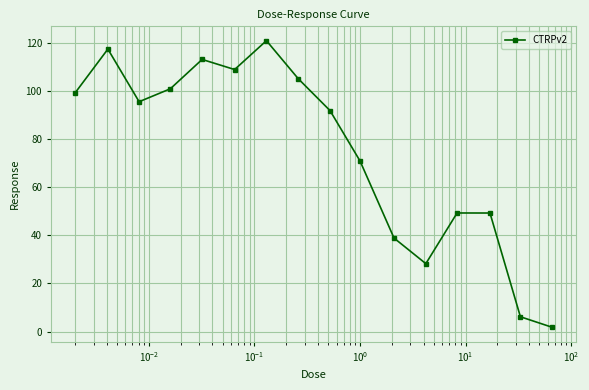

How many lines are shown in the chart?

1